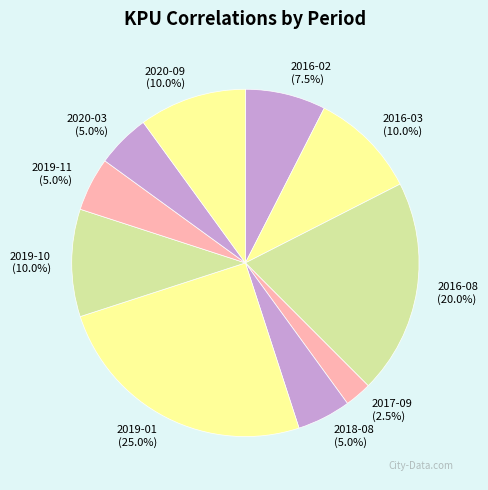

To the nearest percent, what is the average slice percentage?

10%